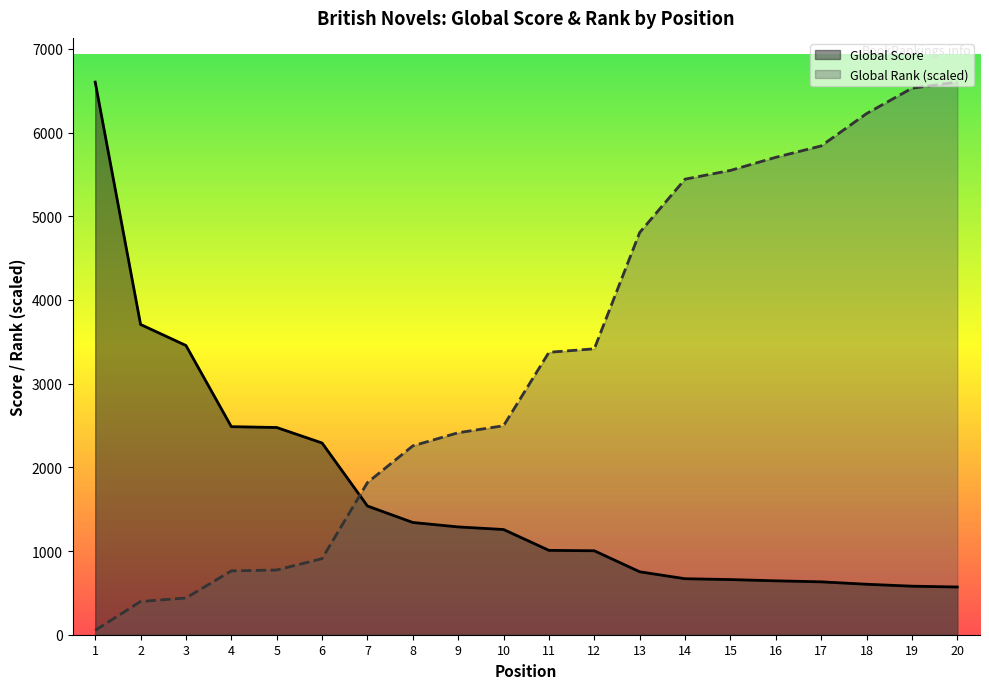

What are all the series names shown in the legend?

Global Score, Global Rank